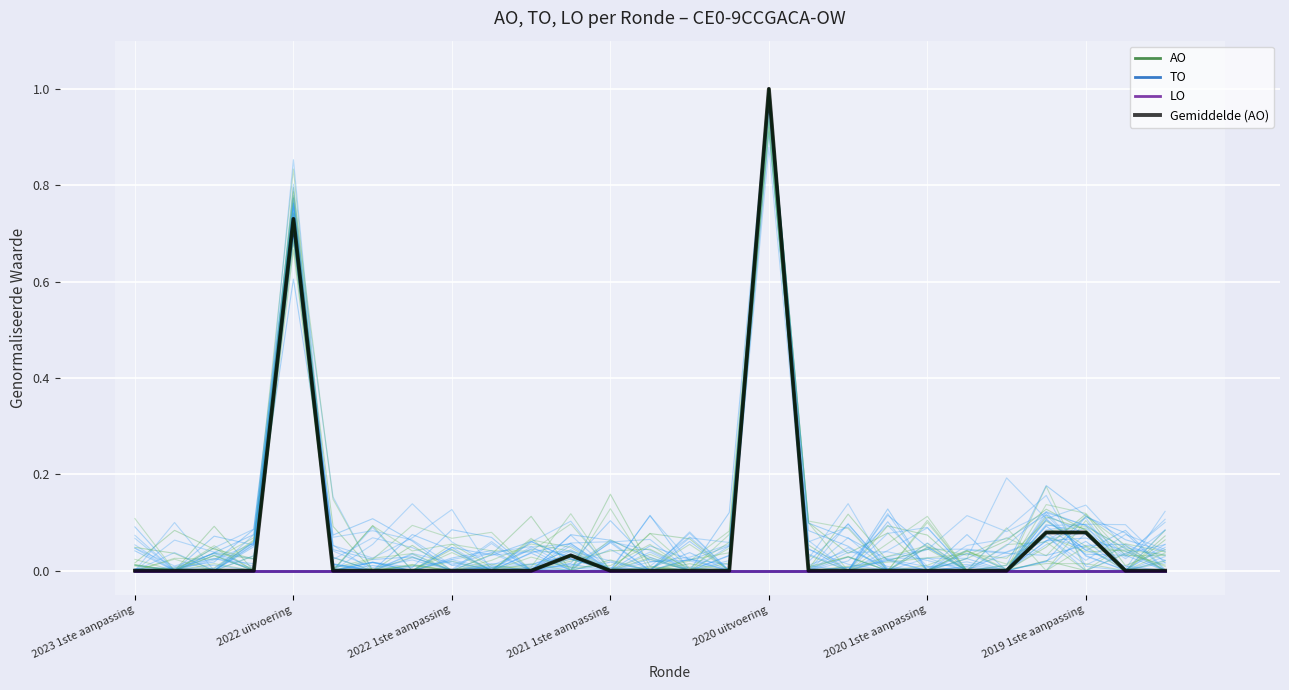

At which label is LO closest to 0?

2023 1ste aanpassing